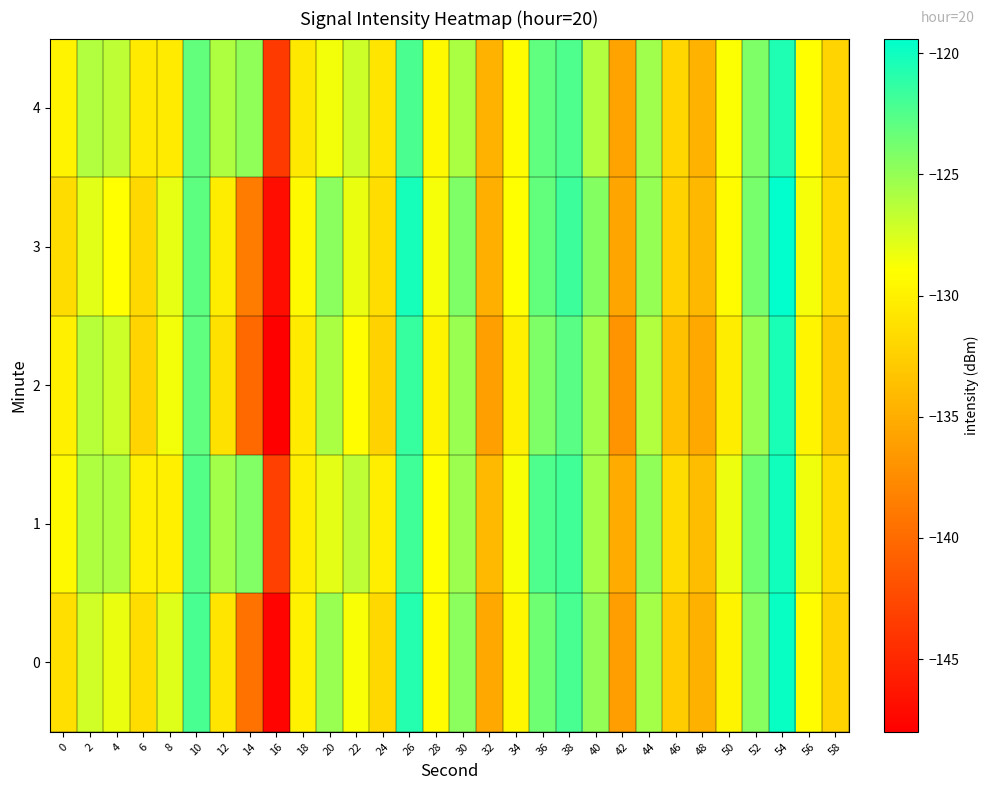

At which category is the sum across all series the highest?

54